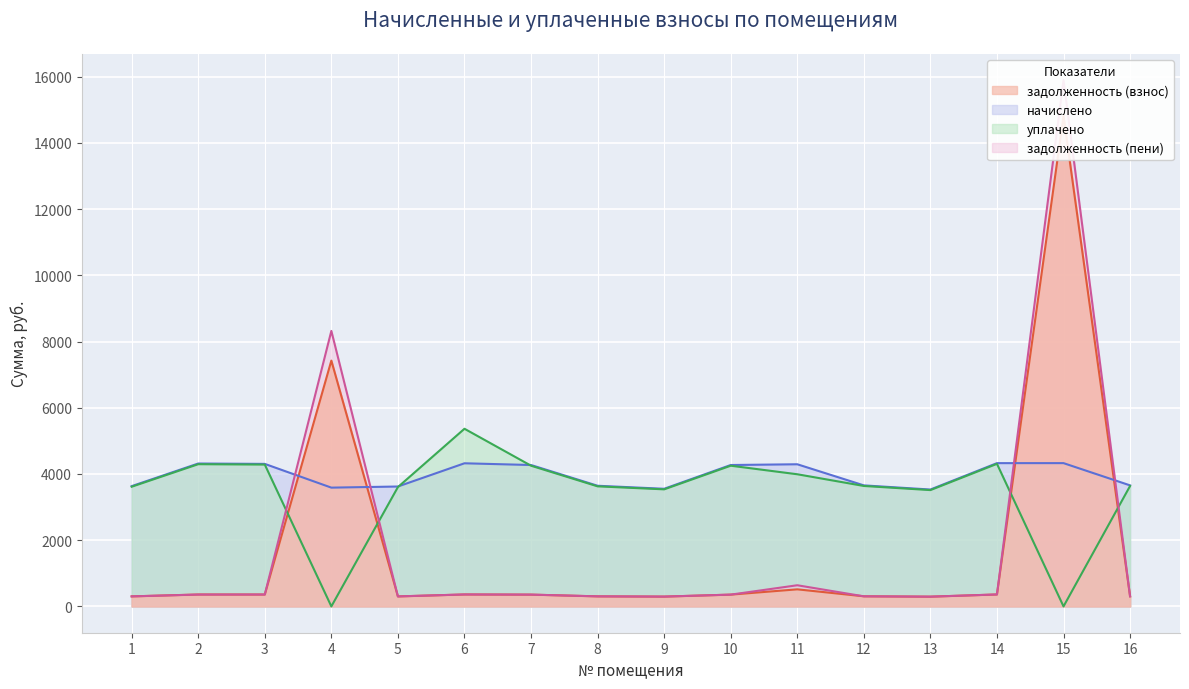

What is the value of the начислено point at the 10th from the left?

4270.6